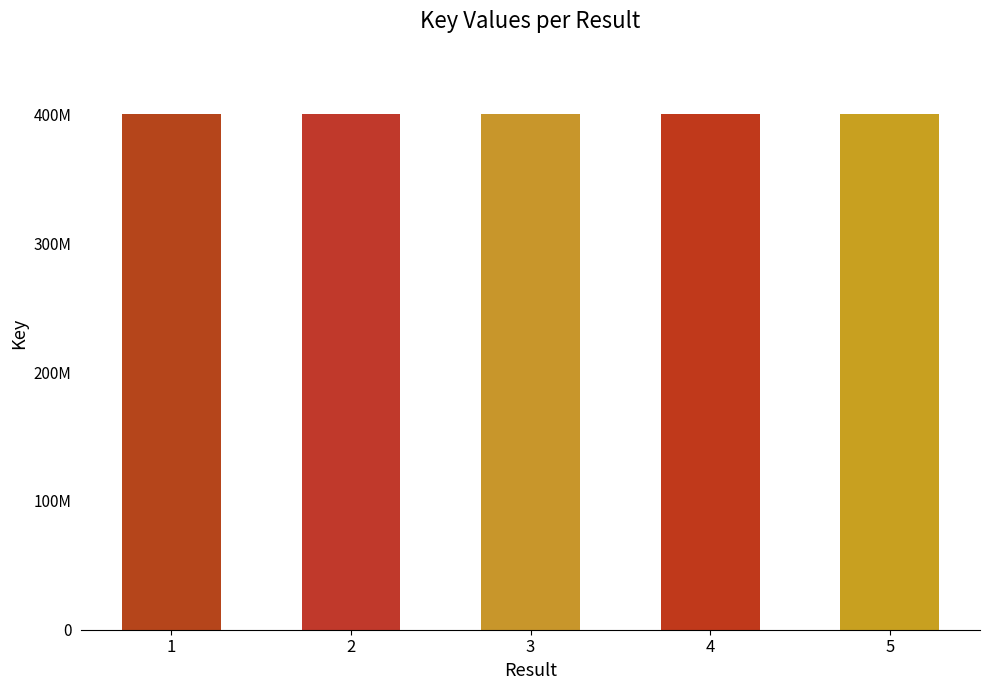

Rank the categories by value from lowest to highest.

3, 4, 1, 5, 2